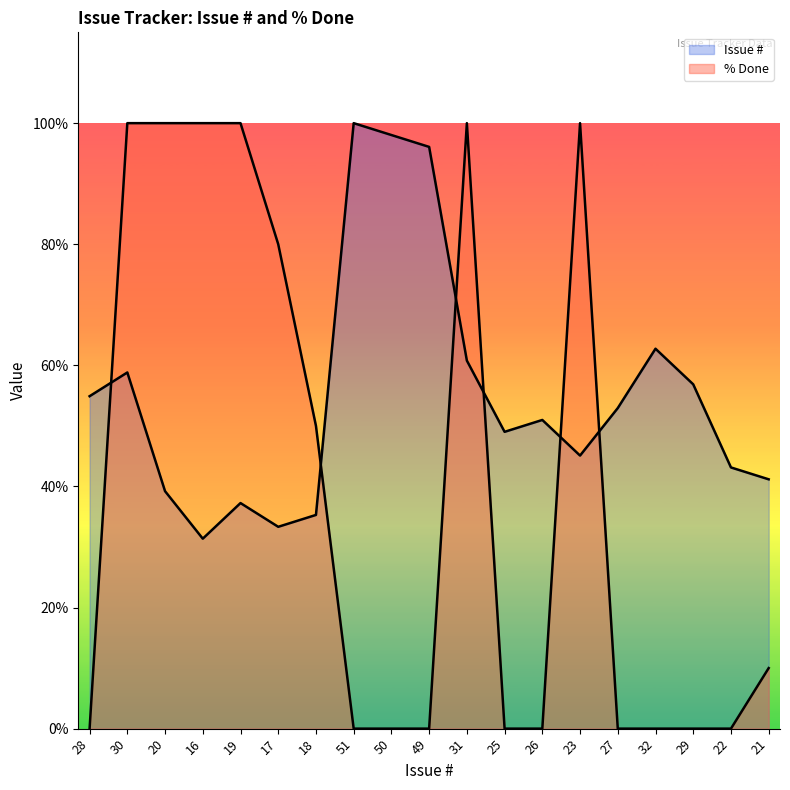

What is the spread (max minus min) of values at 21?

31.2